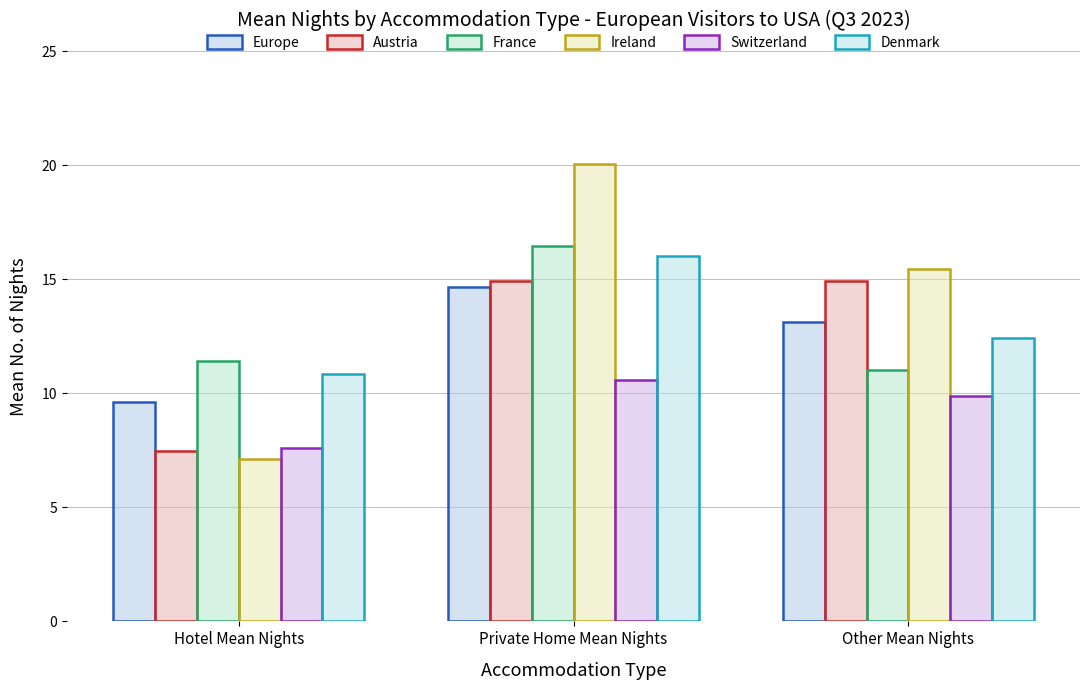

Count the number of data series in this chart.

6